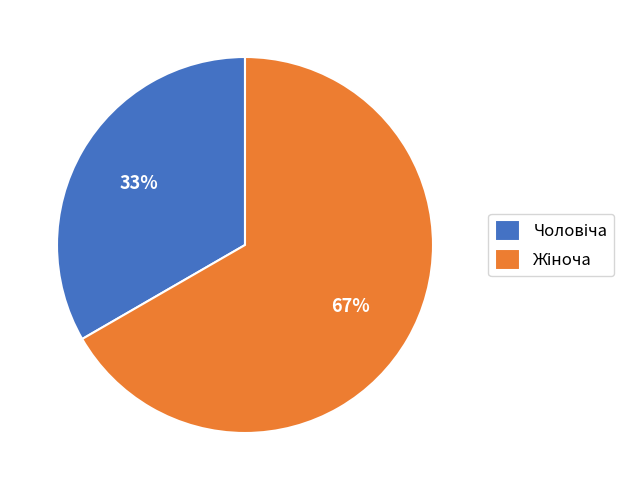

Does any single category account for the majority?

Yes